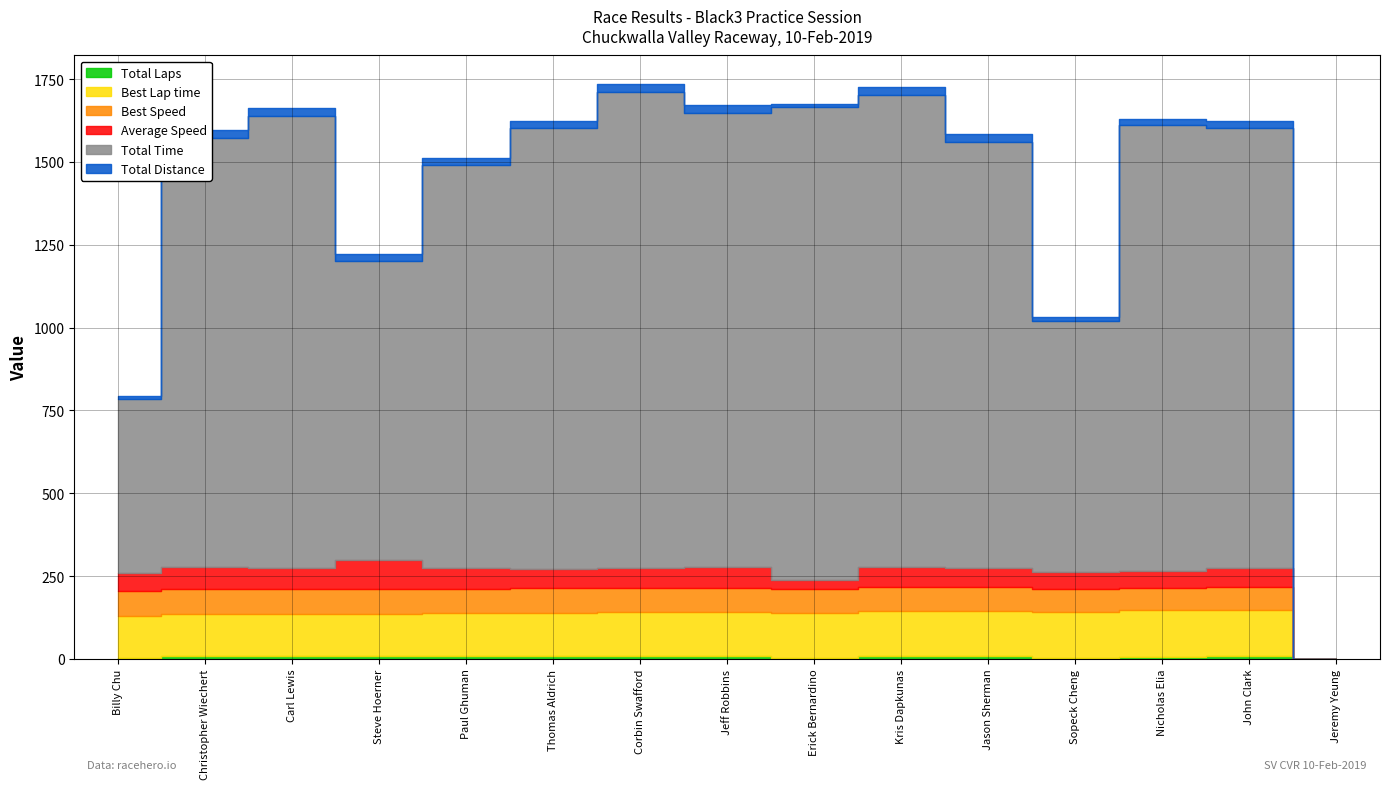

What is the difference between the Total Time values at Billy Chu and Jeff Robbins?

847.2